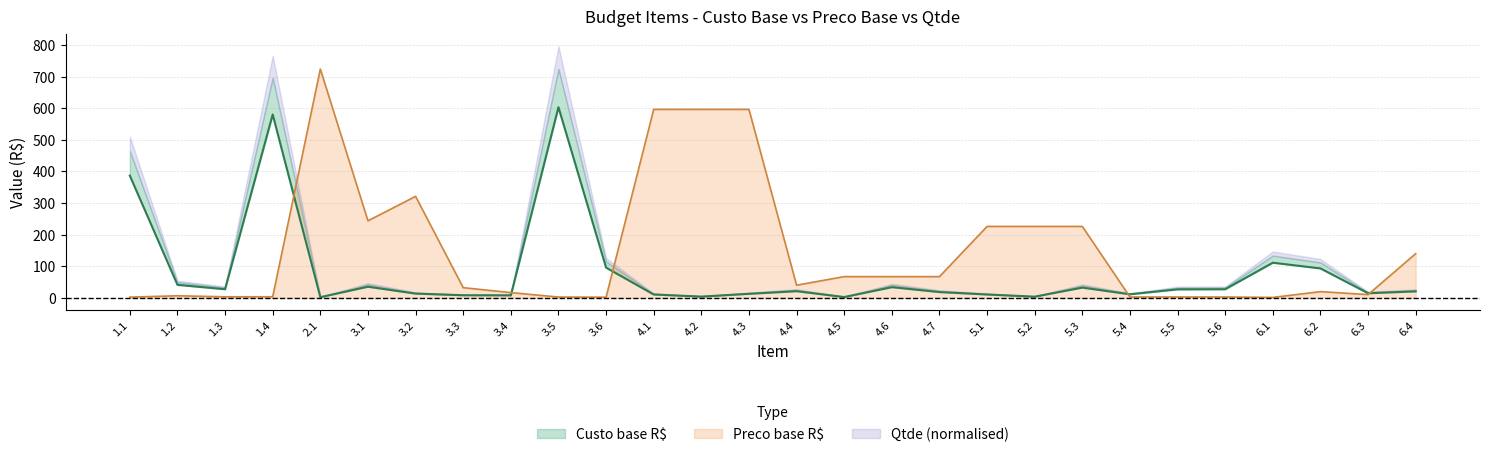

What is the difference between the second highest and minimum values in the Custo base R$ series?

578.0